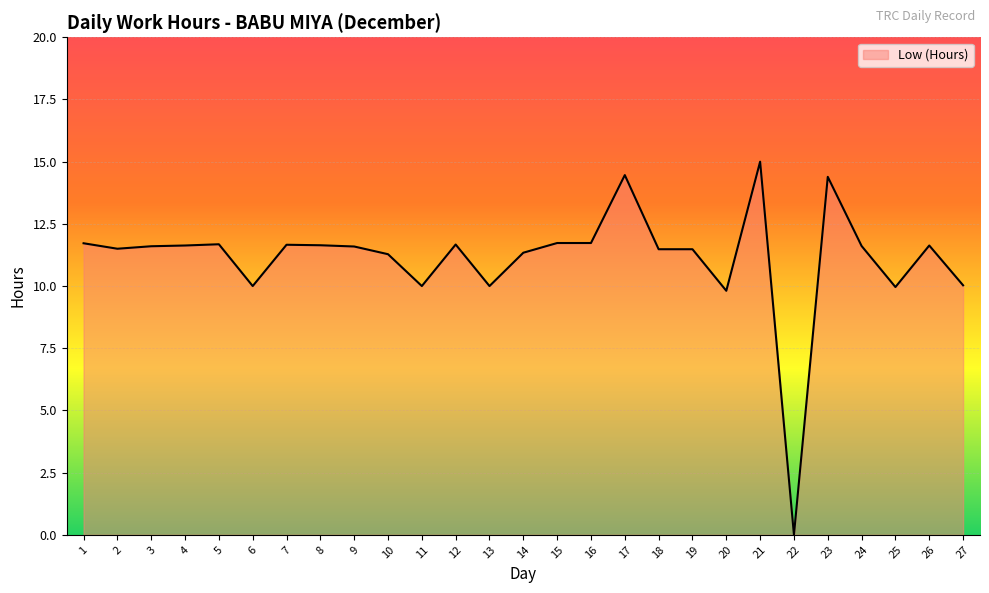

What is the approximate value at 19?

11.5